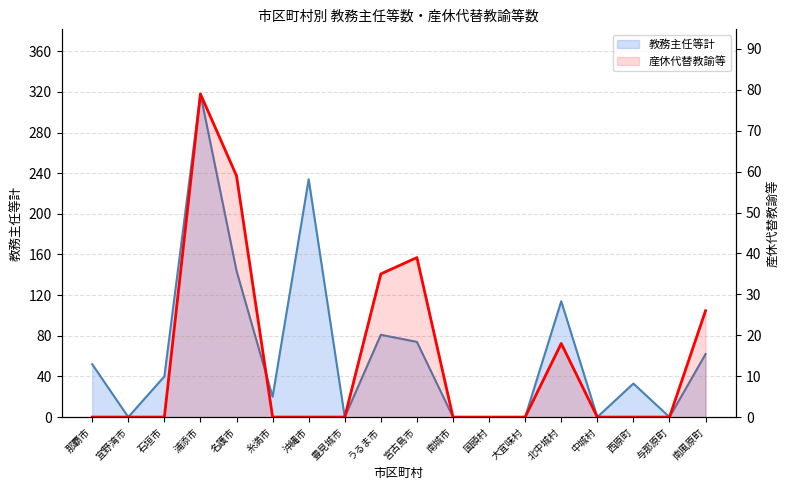

How many categories are shown in the chart?

18